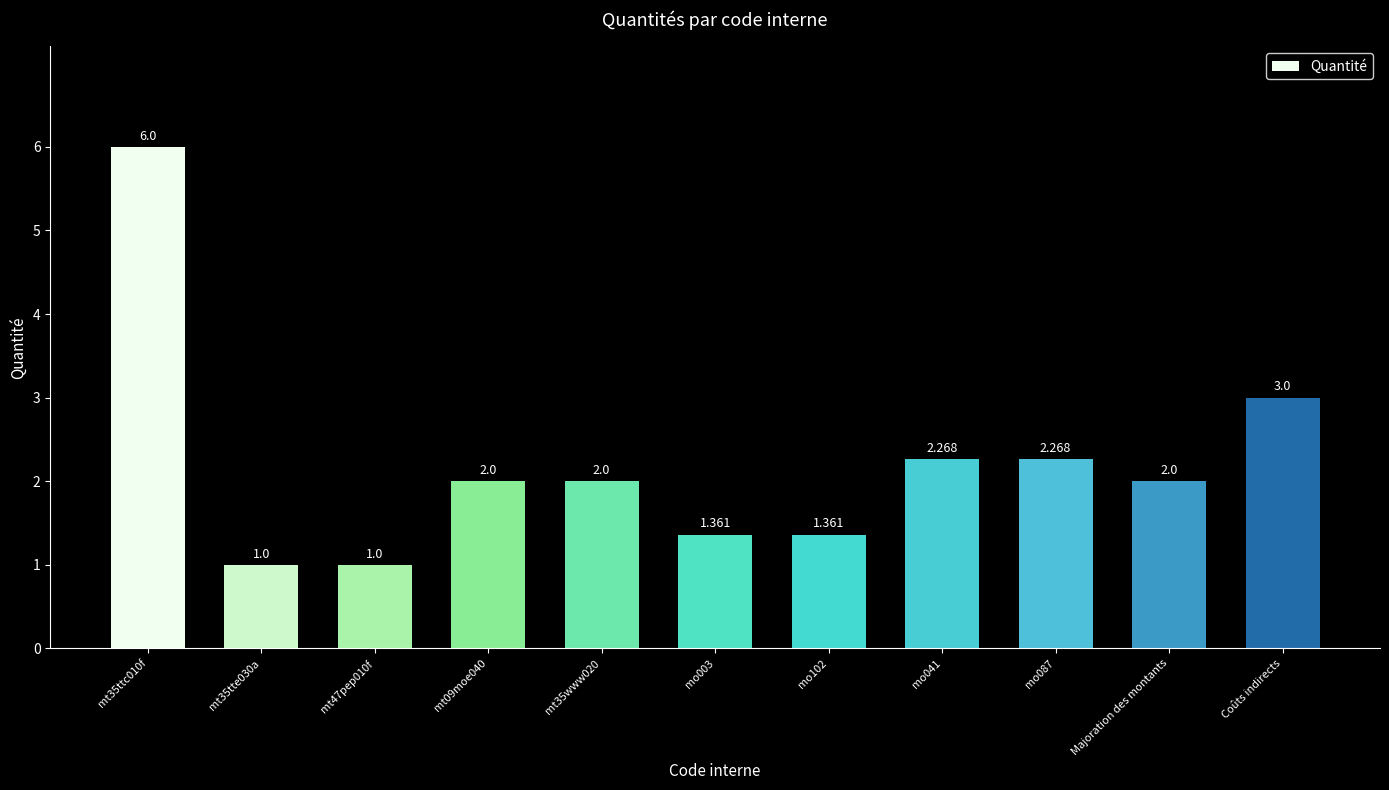

Where does the data first go above 2?

mt35ttc010f